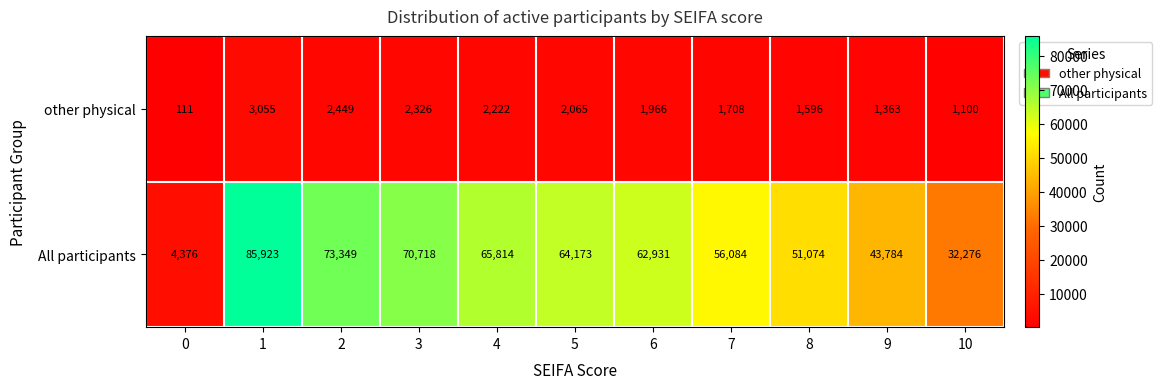

What is the spread (max minus min) of values at 10?

31176